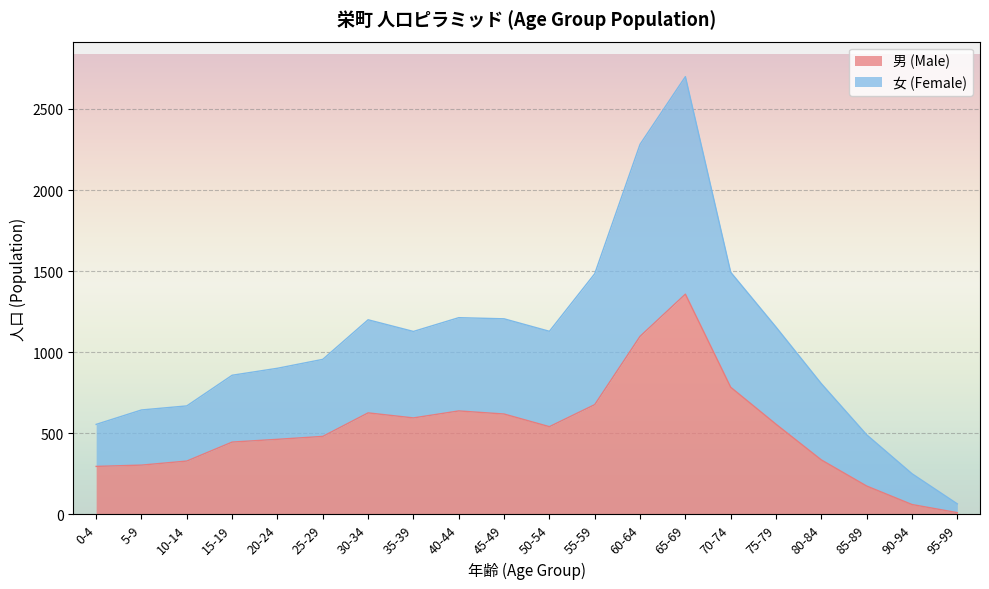

Which series has the widest spread of values?

女 (Female)